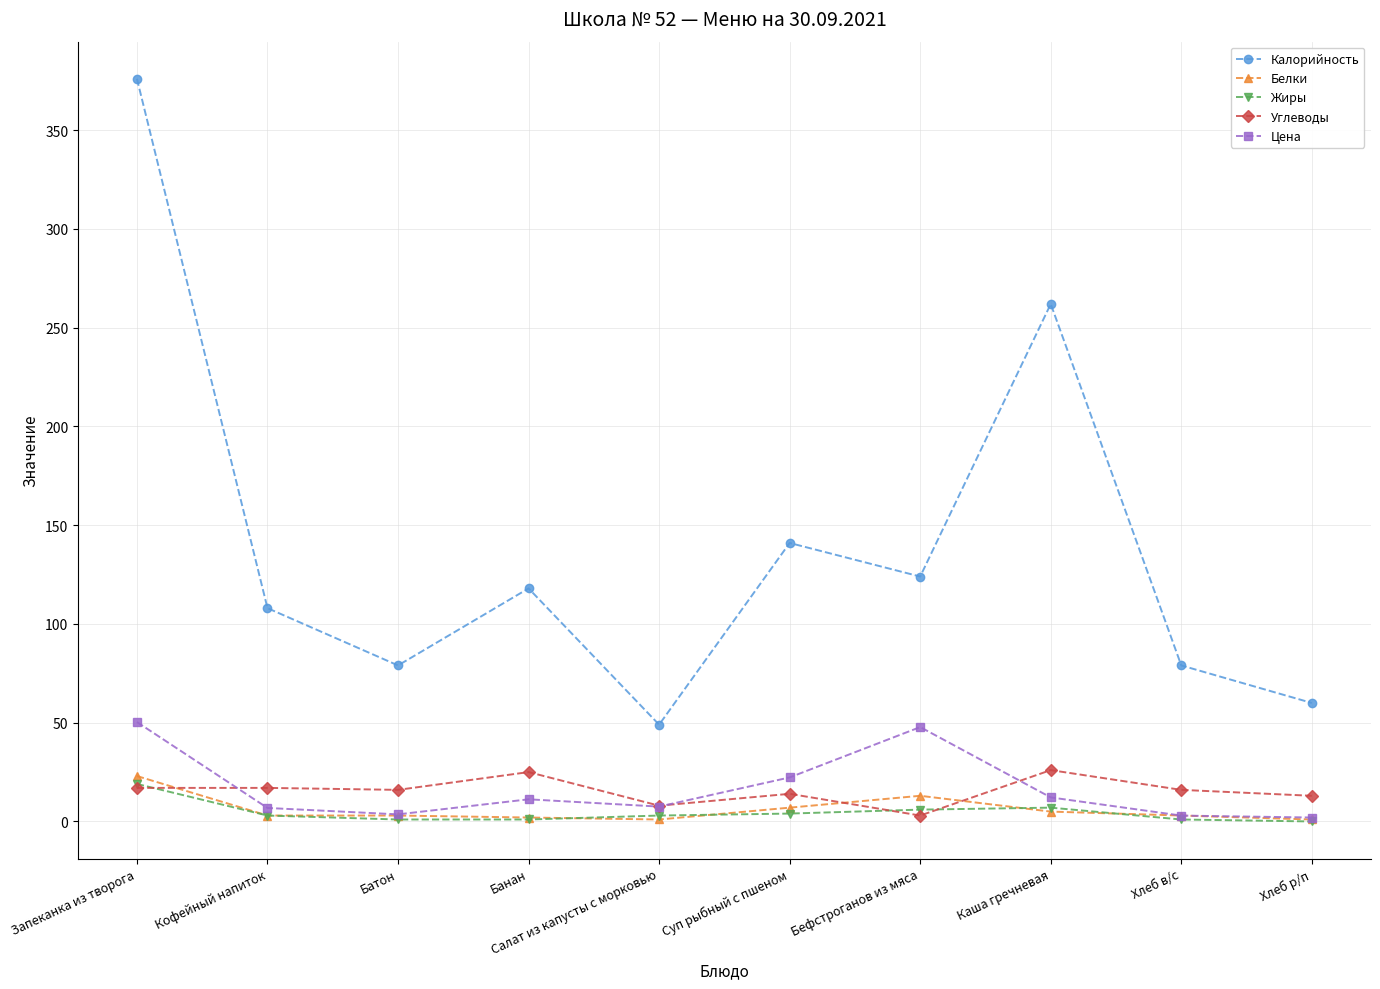

True or false: Цена has more than 2 interior local peaks.

False